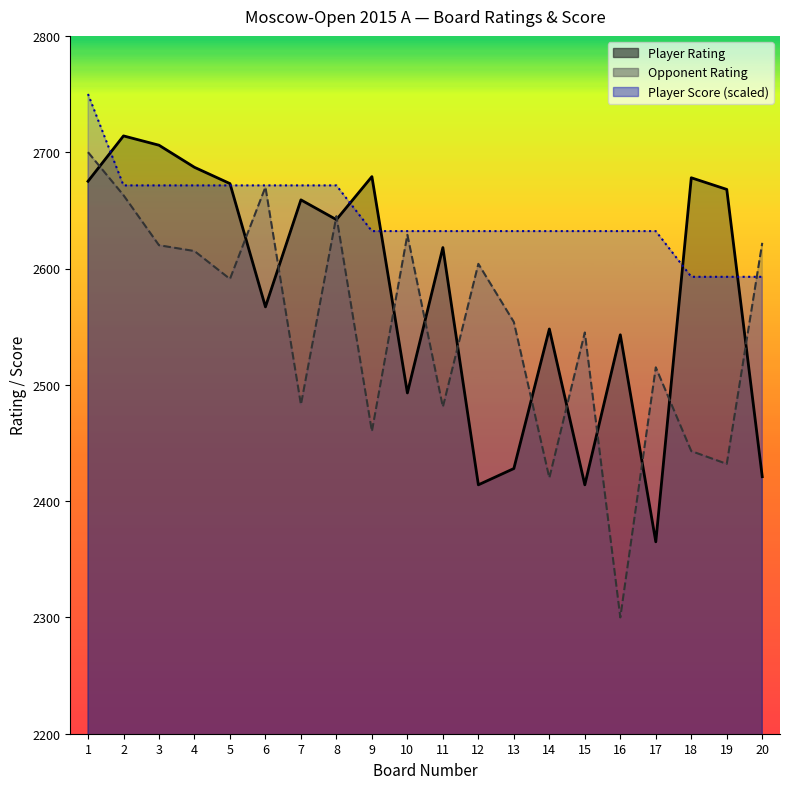

True or false: Player Rating and Opponent Rating cross at least once.

True